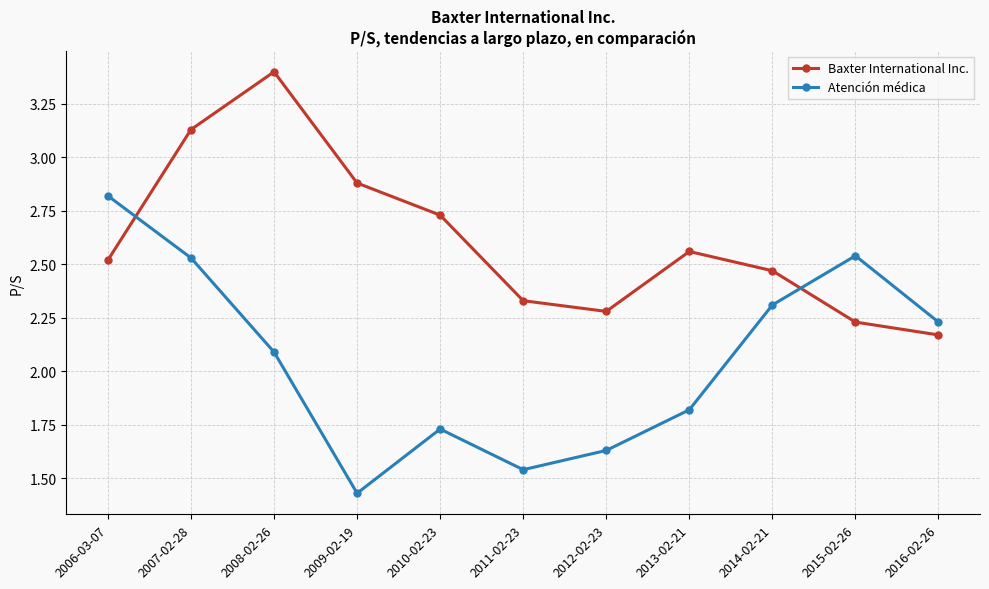

True or false: Atención médica has a value of 2.3 at 2014-02-21.

True